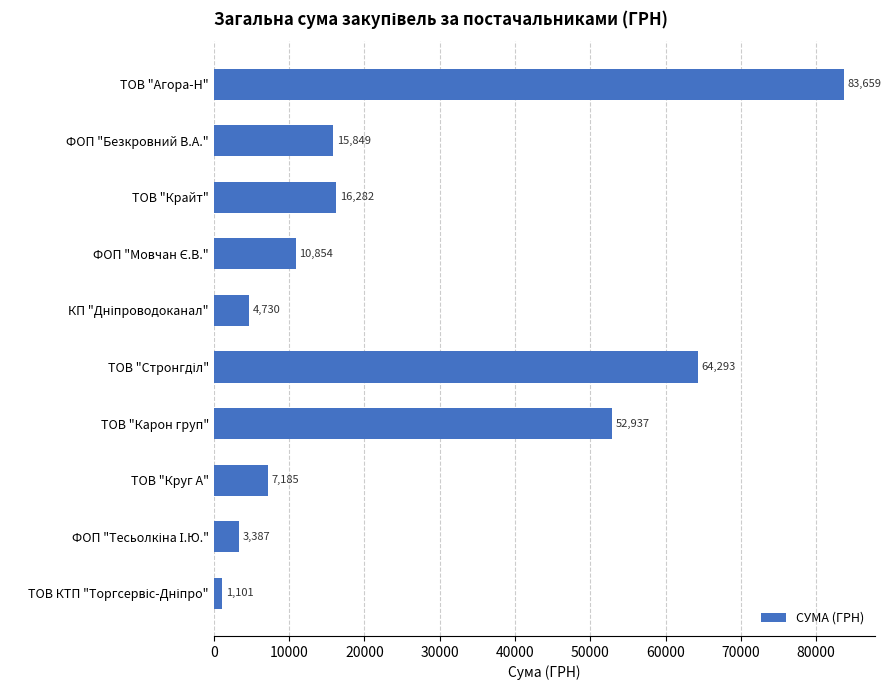

What is the maximum value shown in the chart?

83658.8